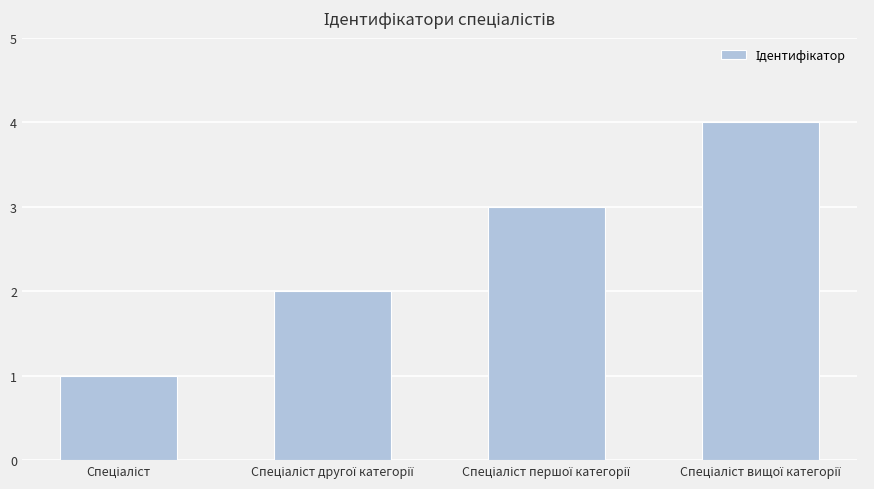

What is the maximum value shown in the chart?

4